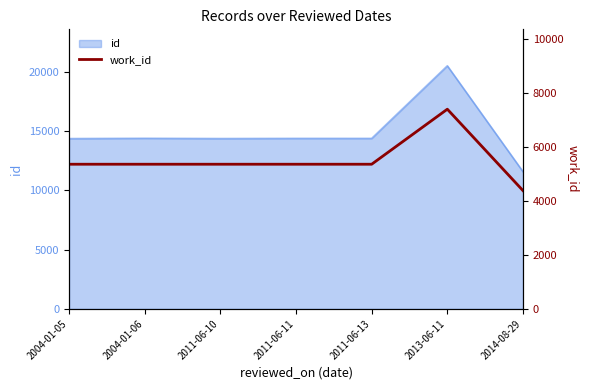

List the labels in order of value, smallest first.

2014-08-29, 2004-01-05, 2004-01-06, 2011-06-10, 2011-06-11, 2011-06-13, 2013-06-11